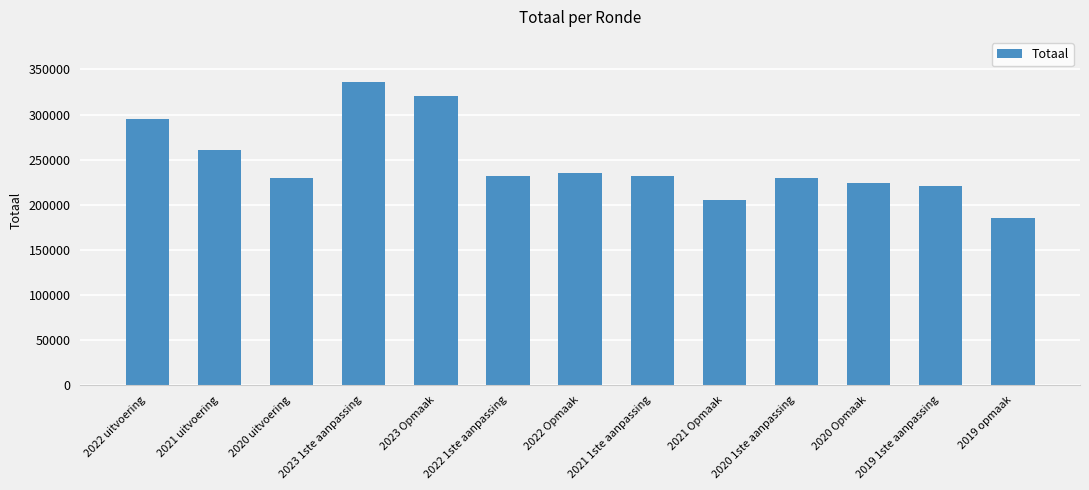

How many bars are there in total?

13